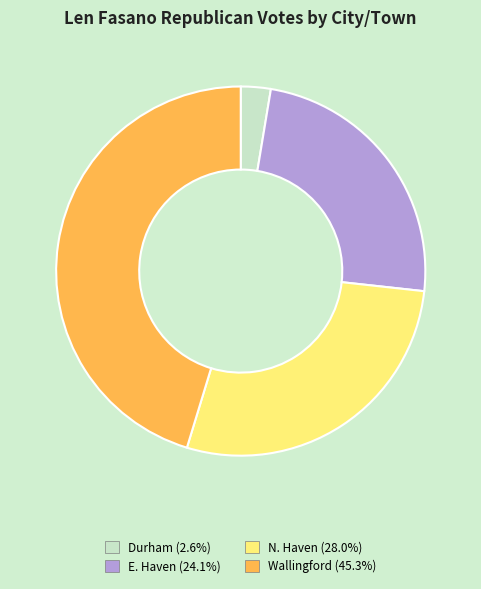

What is the smallest slice in the pie chart?

Durham